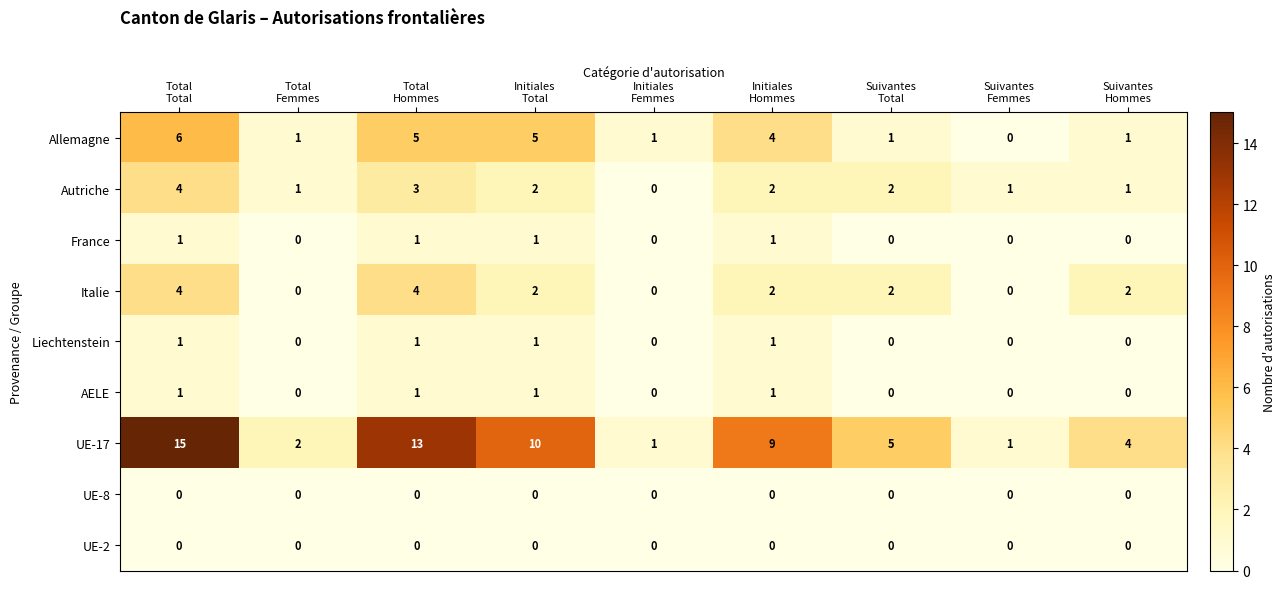

Count the Liechtenstein values in the range 0 to 1.

9